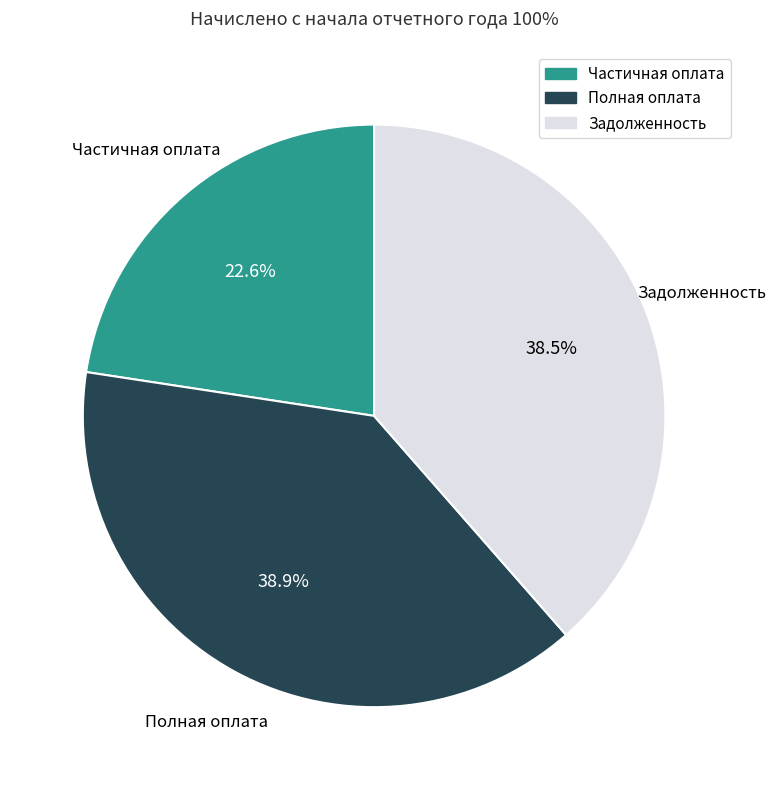

Does any single category account for the majority?

No